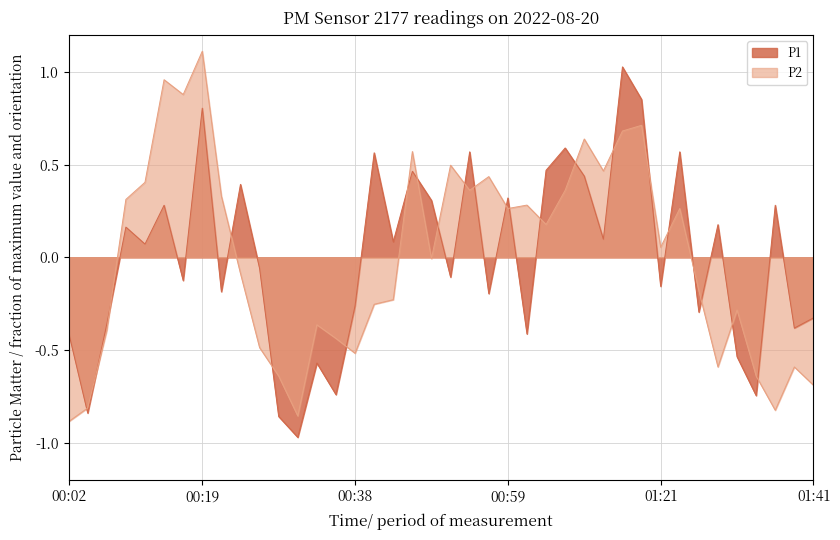

How many values in P1 are below zero?

20